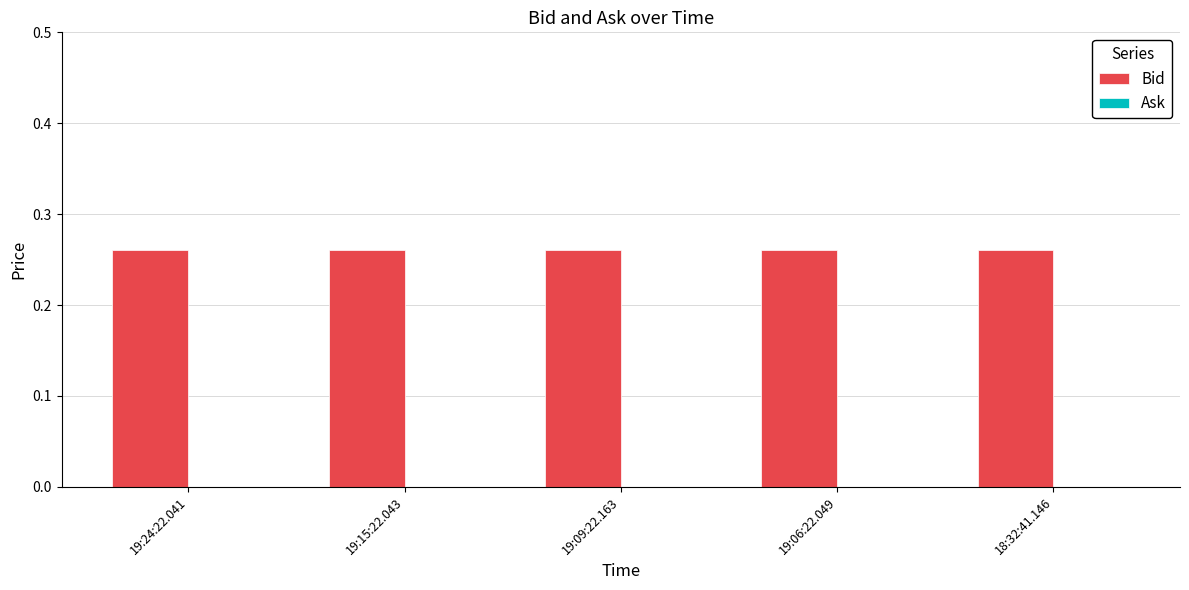

What value does the Bid series have at 19:15:22.043?

0.3